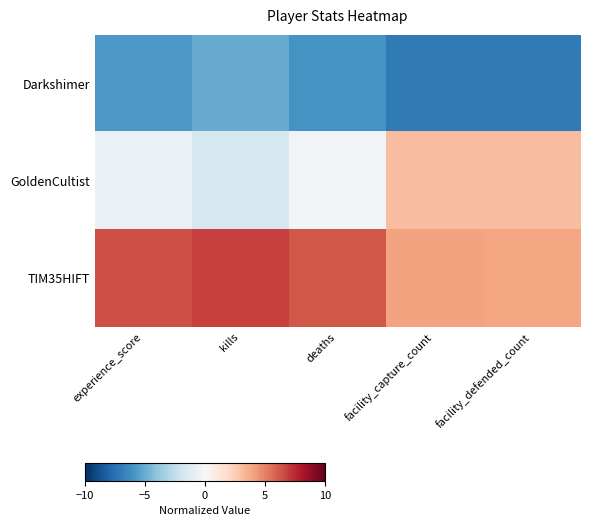

At how many categories does at least one series exceed 0?

5